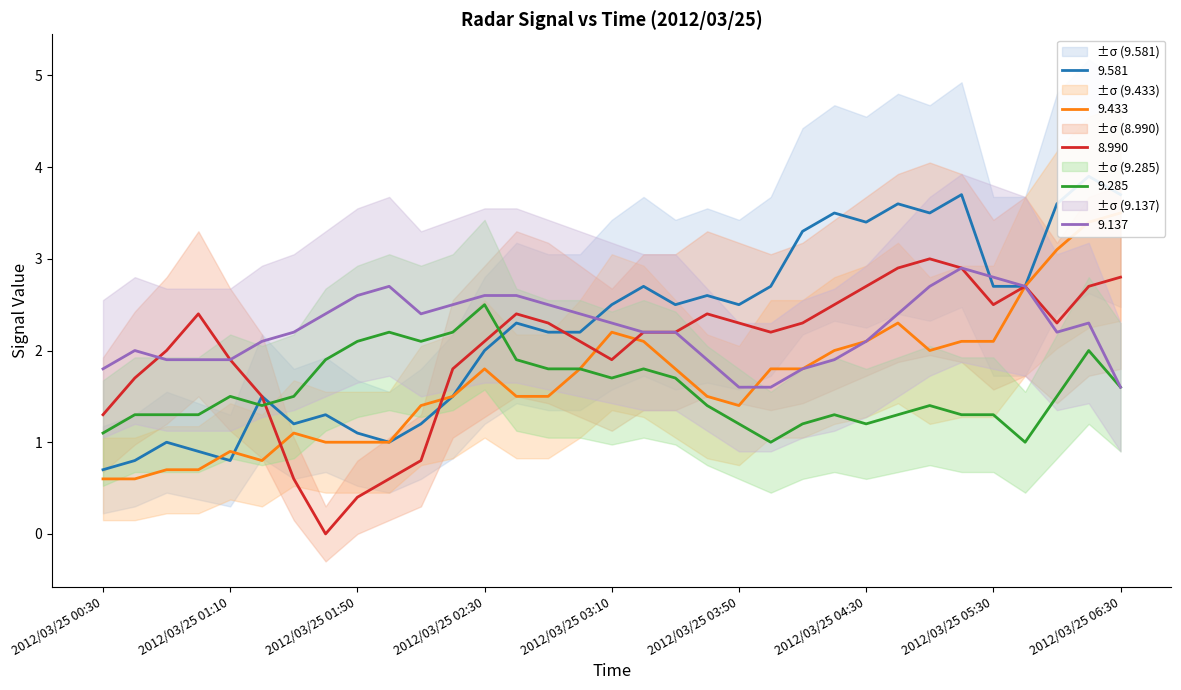

Reading left to right, list all the values displayed in this chart.

9.581: 2012/03/25 00:30=0.7	2012/03/25 00:40=0.8	2012/03/25 00:50=1.0	2012/03/25 01:00=0.9	2012/03/25 01:10=0.8	2012/03/25 01:20=1.5	2012/03/25 01:30=1.2	2012/03/25 01:40=1.3	2012/03/25 01:50=1.1	2012/03/25 02:00=1.0	2012/03/25 02:10=1.2	2012/03/25 02:20=1.5	2012/03/25 02:30=2.0	2012/03/25 02:40=2.3	2012/03/25 02:50=2.2	2012/03/25 03:00=2.2	2012/03/25 03:10=2.5	2012/03/25 03:20=2.7	2012/03/25 03:30=2.5	2012/03/25 03:40=2.6	2012/03/25 03:50=2.5	2012/03/25 04:00=2.7	2012/03/25 04:10=3.3	2012/03/25 04:20=3.5	2012/03/25 04:30=3.4	2012/03/25 04:40=3.6	2012/03/25 04:50=3.5	2012/03/25 05:00=3.7	2012/03/25 05:30=2.7	2012/03/25 05:40=2.7	2012/03/25 06:10=3.6	2012/03/25 06:20=3.9	2012/03/25 06:30=3.7
9.433: 2012/03/25 00:30=0.6	2012/03/25 00:40=0.6	2012/03/25 00:50=0.7	2012/03/25 01:00=0.7	2012/03/25 01:10=0.9	2012/03/25 01:20=0.8	2012/03/25 01:30=1.1	2012/03/25 01:40=1.0	2012/03/25 01:50=1.0	2012/03/25 02:00=1.0	2012/03/25 02:10=1.4	2012/03/25 02:20=1.5	2012/03/25 02:30=1.8	2012/03/25 02:40=1.5	2012/03/25 02:50=1.5	2012/03/25 03:00=1.8	2012/03/25 03:10=2.2	2012/03/25 03:20=2.1	2012/03/25 03:30=1.8	2012/03/25 03:40=1.5	2012/03/25 03:50=1.4	2012/03/25 04:00=1.8	2012/03/25 04:10=1.8	2012/03/25 04:20=2.0	2012/03/25 04:30=2.1	2012/03/25 04:40=2.3	2012/03/25 04:50=2.0	2012/03/25 05:00=2.1	2012/03/25 05:30=2.1	2012/03/25 05:40=2.7	2012/03/25 06:10=3.1	2012/03/25 06:20=3.4	2012/03/25 06:30=3.5
8.990: 2012/03/25 00:30=1.3	2012/03/25 00:40=1.7	2012/03/25 00:50=2.0	2012/03/25 01:00=2.4	2012/03/25 01:10=1.9	2012/03/25 01:20=1.5	2012/03/25 01:30=0.6	2012/03/25 01:40=-0.0	2012/03/25 01:50=0.4	2012/03/25 02:00=0.6	2012/03/25 02:10=0.8	2012/03/25 02:20=1.8	2012/03/25 02:30=2.1	2012/03/25 02:40=2.4	2012/03/25 02:50=2.3	2012/03/25 03:00=2.1	2012/03/25 03:10=1.9	2012/03/25 03:20=2.2	2012/03/25 03:30=2.2	2012/03/25 03:40=2.4	2012/03/25 03:50=2.3	2012/03/25 04:00=2.2	2012/03/25 04:10=2.3	2012/03/25 04:20=2.5	2012/03/25 04:30=2.7	2012/03/25 04:40=2.9	2012/03/25 04:50=3.0	2012/03/25 05:00=2.9	2012/03/25 05:30=2.5	2012/03/25 05:40=2.7	2012/03/25 06:10=2.3	2012/03/25 06:20=2.7	2012/03/25 06:30=2.8
9.285: 2012/03/25 00:30=1.1	2012/03/25 00:40=1.3	2012/03/25 00:50=1.3	2012/03/25 01:00=1.3	2012/03/25 01:10=1.5	2012/03/25 01:20=1.4	2012/03/25 01:30=1.5	2012/03/25 01:40=1.9	2012/03/25 01:50=2.1	2012/03/25 02:00=2.2	2012/03/25 02:10=2.1	2012/03/25 02:20=2.2	2012/03/25 02:30=2.5	2012/03/25 02:40=1.9	2012/03/25 02:50=1.8	2012/03/25 03:00=1.8	2012/03/25 03:10=1.7	2012/03/25 03:20=1.8	2012/03/25 03:30=1.7	2012/03/25 03:40=1.4	2012/03/25 03:50=1.2	2012/03/25 04:00=1.0	2012/03/25 04:10=1.2	2012/03/25 04:20=1.3	2012/03/25 04:30=1.2	2012/03/25 04:40=1.3	2012/03/25 04:50=1.4	2012/03/25 05:00=1.3	2012/03/25 05:30=1.3	2012/03/25 05:40=1.0	2012/03/25 06:10=1.5	2012/03/25 06:20=2.0	2012/03/25 06:30=1.6
9.137: 2012/03/25 00:30=1.8	2012/03/25 00:40=2.0	2012/03/25 00:50=1.9	2012/03/25 01:00=1.9	2012/03/25 01:10=1.9	2012/03/25 01:20=2.1	2012/03/25 01:30=2.2	2012/03/25 01:40=2.4	2012/03/25 01:50=2.6	2012/03/25 02:00=2.7	2012/03/25 02:10=2.4	2012/03/25 02:20=2.5	2012/03/25 02:30=2.6	2012/03/25 02:40=2.6	2012/03/25 02:50=2.5	2012/03/25 03:00=2.4	2012/03/25 03:10=2.3	2012/03/25 03:20=2.2	2012/03/25 03:30=2.2	2012/03/25 03:40=1.9	2012/03/25 03:50=1.6	2012/03/25 04:00=1.6	2012/03/25 04:10=1.8	2012/03/25 04:20=1.9	2012/03/25 04:30=2.1	2012/03/25 04:40=2.4	2012/03/25 04:50=2.7	2012/03/25 05:00=2.9	2012/03/25 05:30=2.8	2012/03/25 05:40=2.7	2012/03/25 06:10=2.2	2012/03/25 06:20=2.3	2012/03/25 06:30=1.6